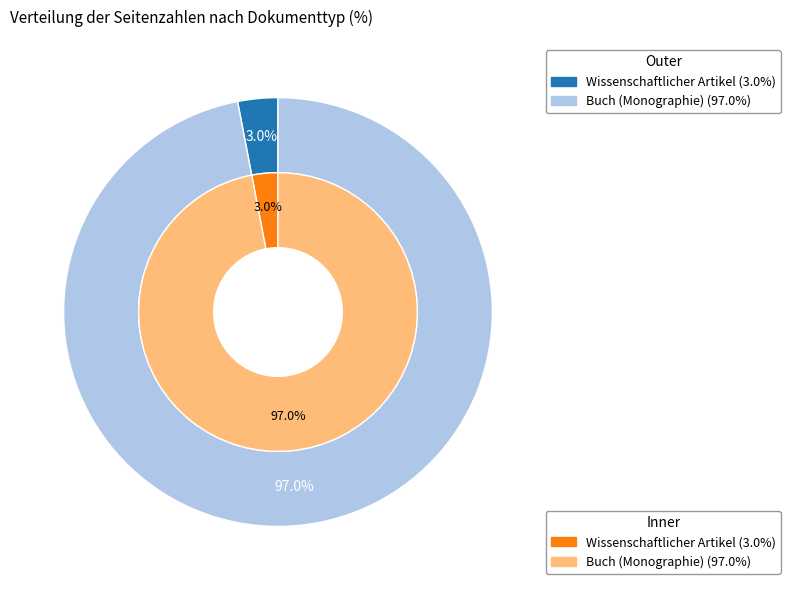

To the nearest percent, what portion does Buch (Monographie) represent?

97%